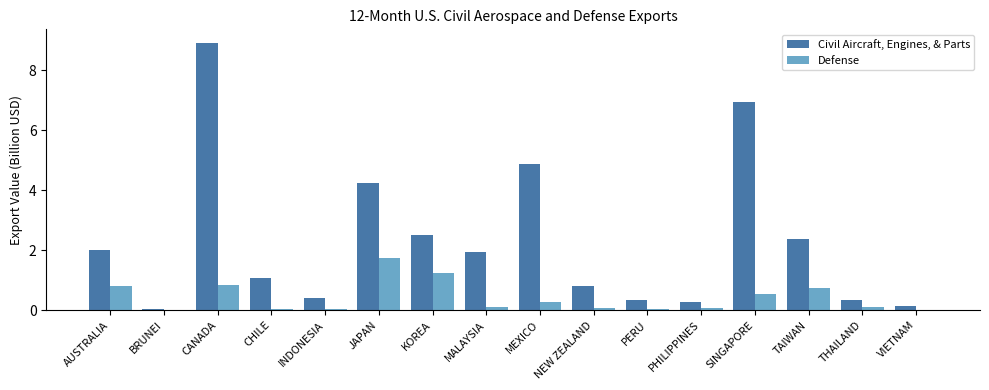

Which series has the largest total across all categories?

Civil Aircraft, Engines, & Parts